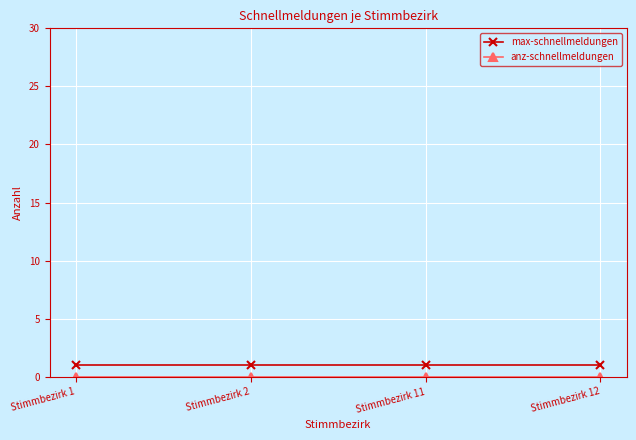

The value of max-schnellmeldungen at Stimmbezirk 2 is 1. True or false?

True